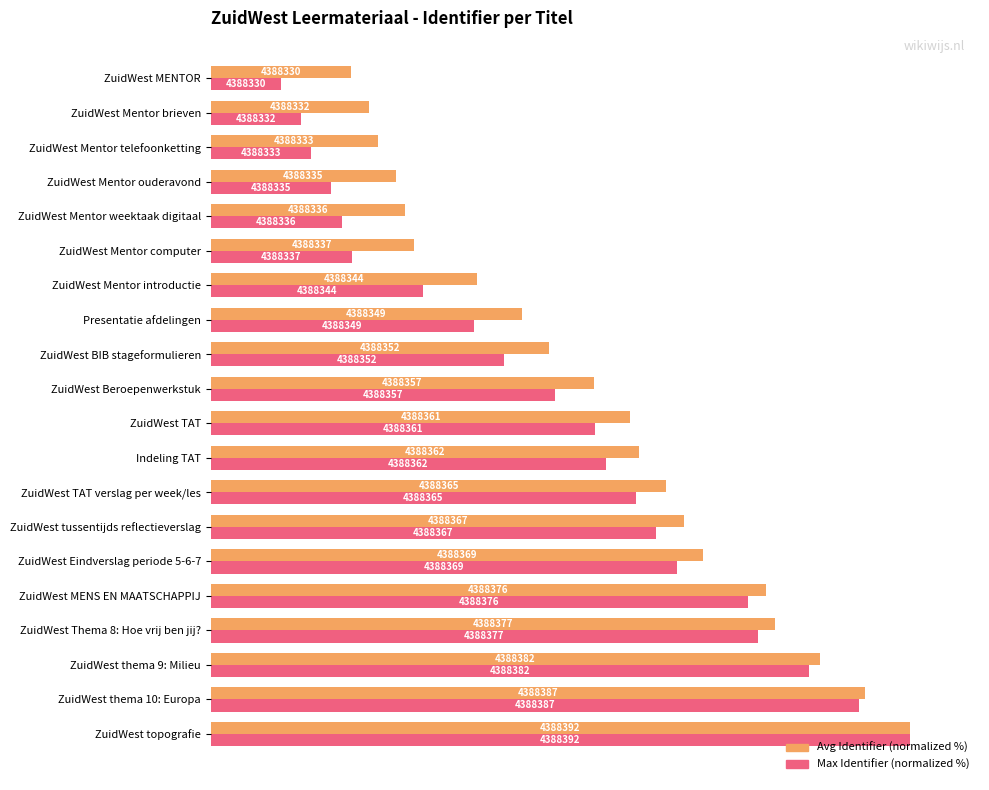

What are all the series names shown in the legend?

Avg Identifier (normalized %), Max Identifier (normalized %)